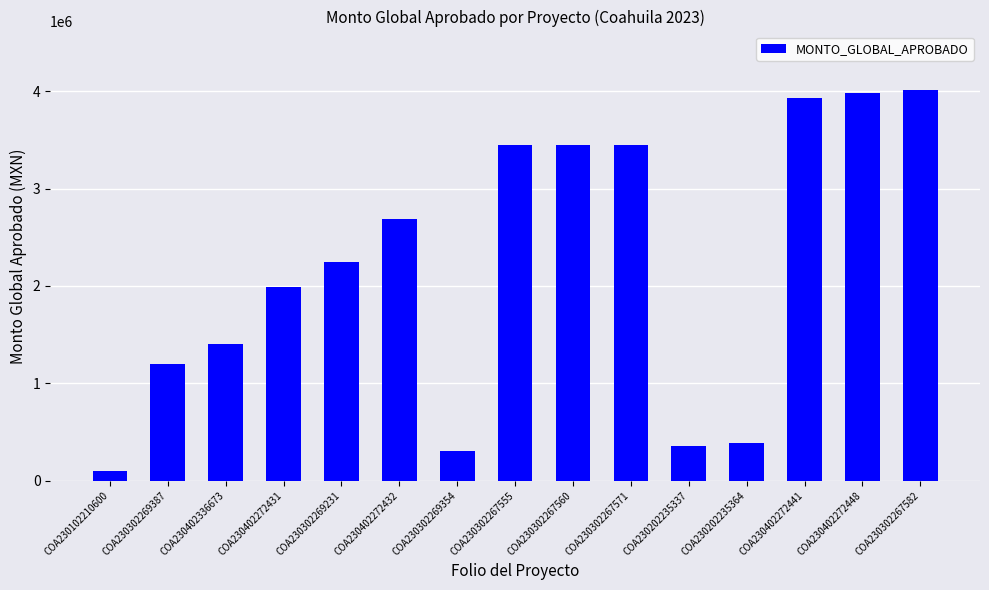

Does the chart contain any negative values?

No